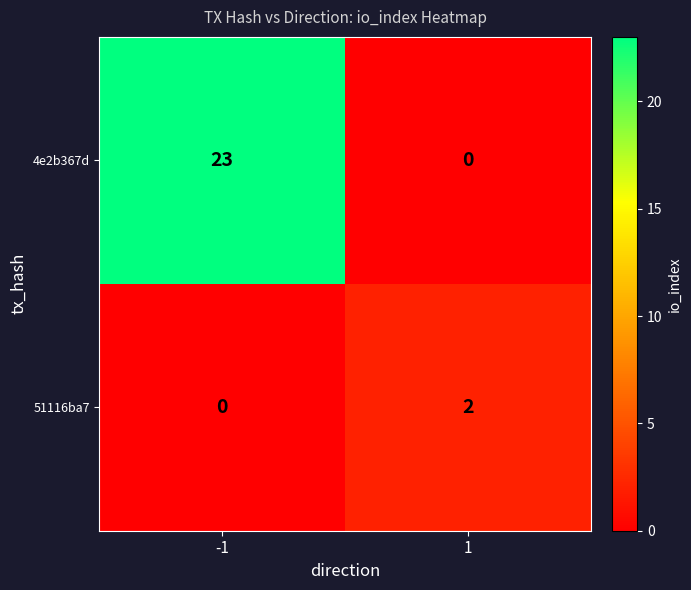

Rank the series by their maximum value, from lowest to highest.

51116ba7, 4e2b367d